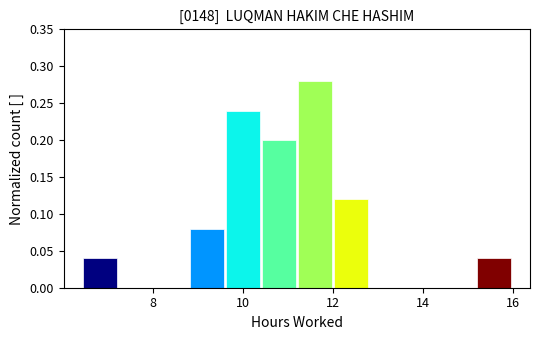

Read against the x-axis, roughly where is the centre of the tallest bar?

11.6